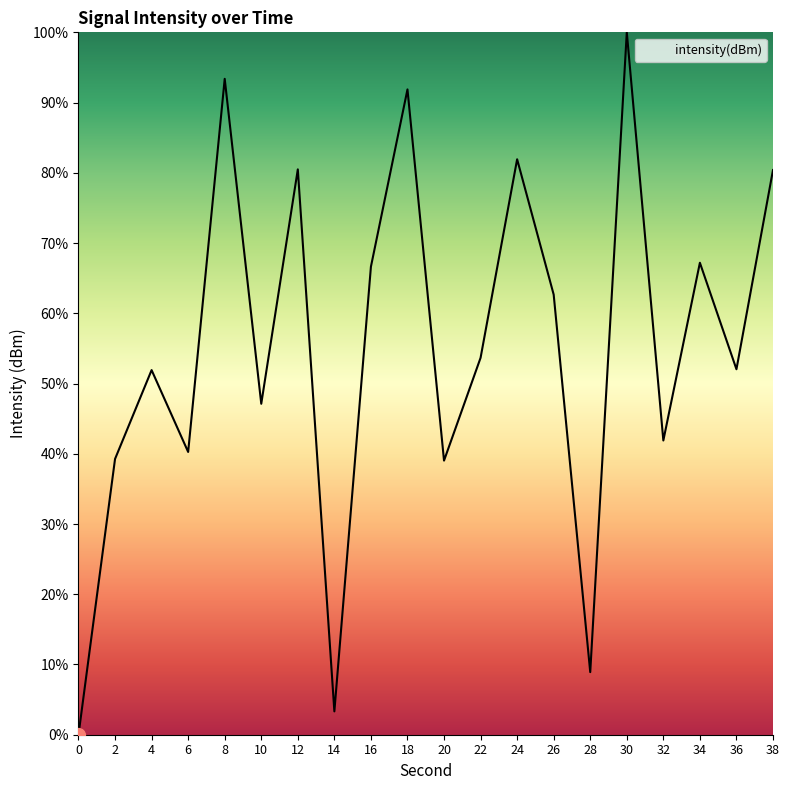

What is the difference between the values at 14 and 4?

48.6